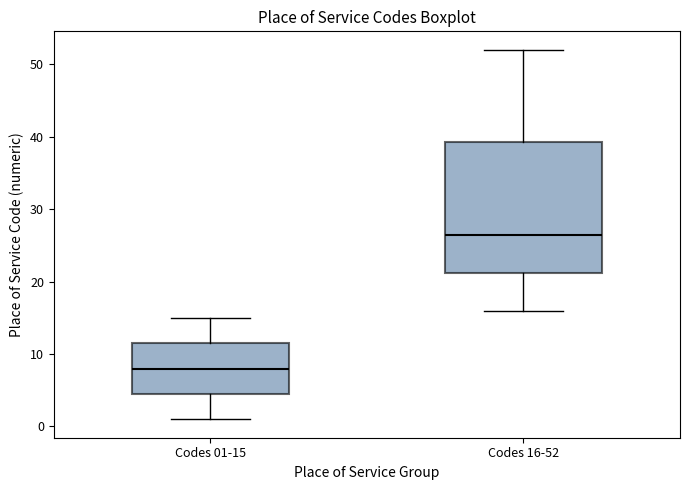

Reading left to right, transcribe this box plot: for each box, give where its median line is, the range the box spans, and where its two whiskers end, as read against the y-axis. The values are not printed on the chart, so give them approximately, as read against the axis.

Codes 01-15: median 8, box 5 to 12, whiskers 1 to 15
Codes 16-52: median 27, box 21 to 39, whiskers 16 to 52